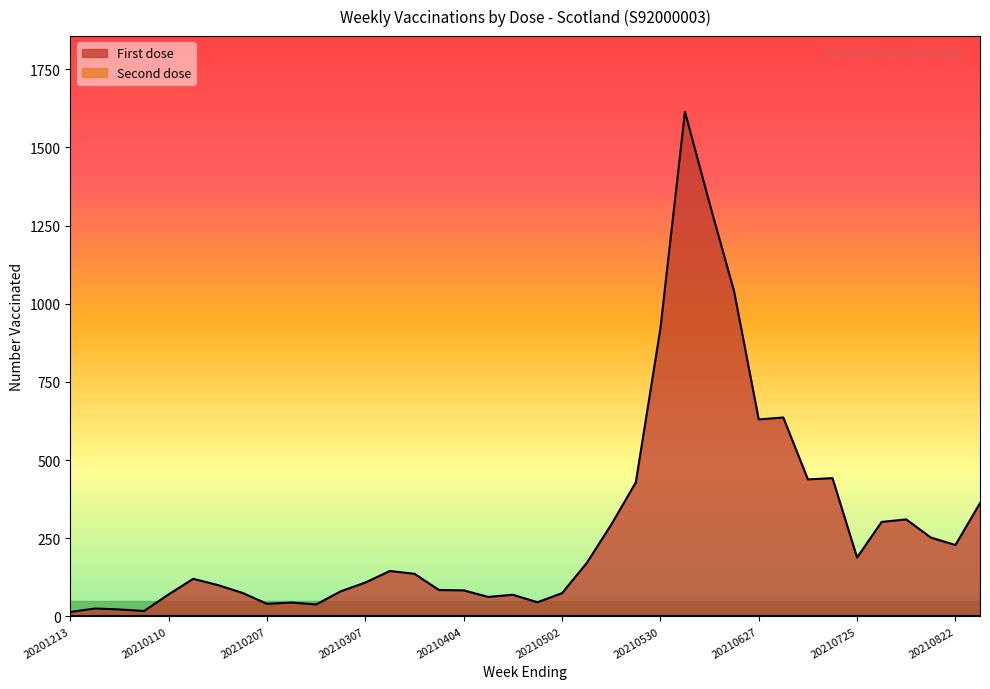

The chart shows a value of 522 at 20210808. True or false?

False